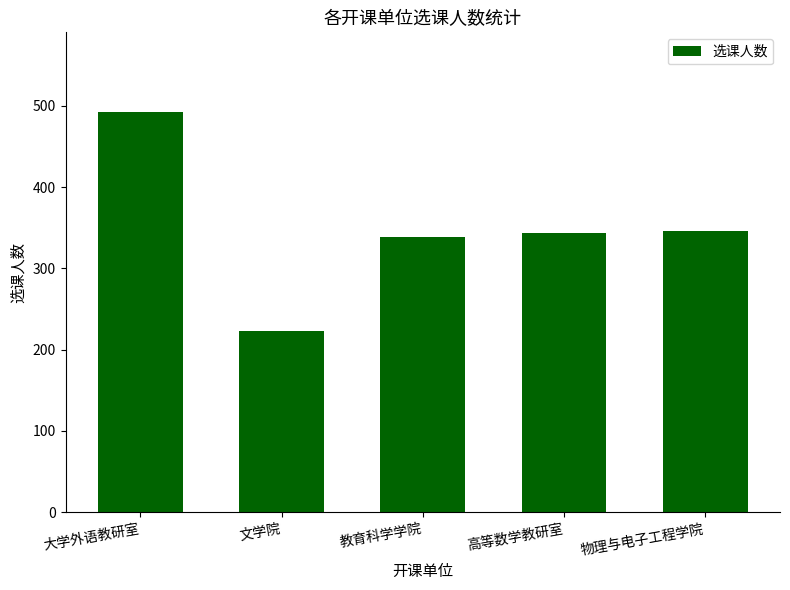

Read the value at 教育科学学院.

339